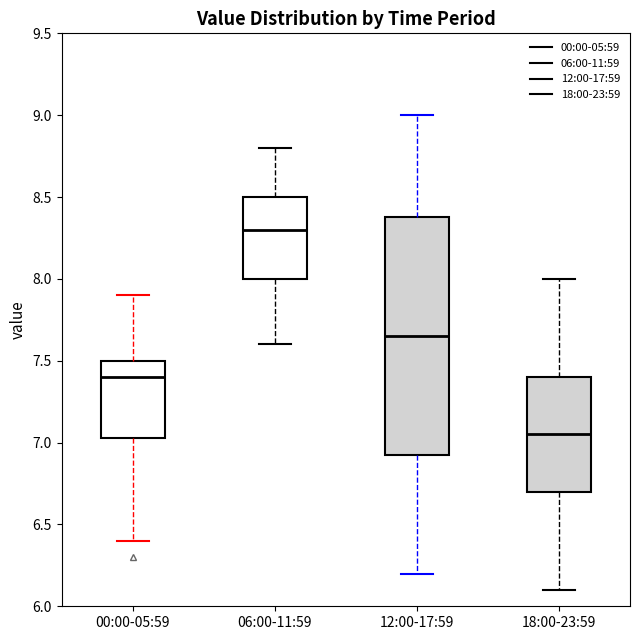

Which box is the tallest, from its lower edge to its upper edge?

12:00-17:59